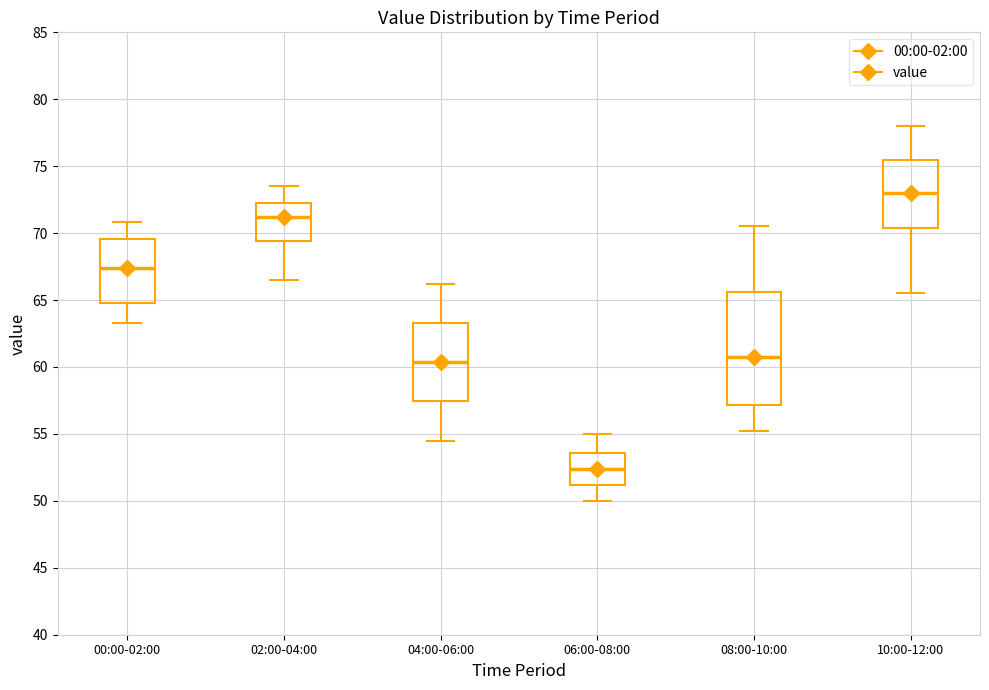

Reading left to right, transcribe this box plot: for each box, give where its median line is, the range the box spans, and where its two whiskers end, as read against the y-axis. The values are not printed on the chart, so give them approximately, as read against the axis.

00:00-02:00: median 67.5, box 65.0 to 69.5, whiskers 63.5 to 71.0
02:00-04:00: median 71.0, box 69.5 to 72.0, whiskers 66.5 to 73.5
04:00-06:00: median 60.5, box 57.5 to 63.5, whiskers 54.5 to 66.0
06:00-08:00: median 52.5, box 51.0 to 53.5, whiskers 50.0 to 55.0
08:00-10:00: median 61.0, box 57.0 to 65.5, whiskers 55.0 to 70.5
10:00-12:00: median 73.0, box 70.5 to 75.5, whiskers 65.5 to 78.0